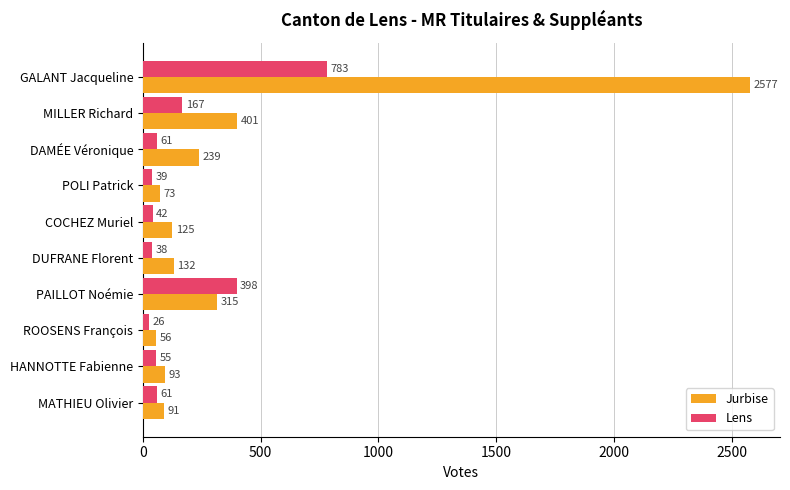

The value of Lens at DUFRANE Florent is 38. True or false?

True